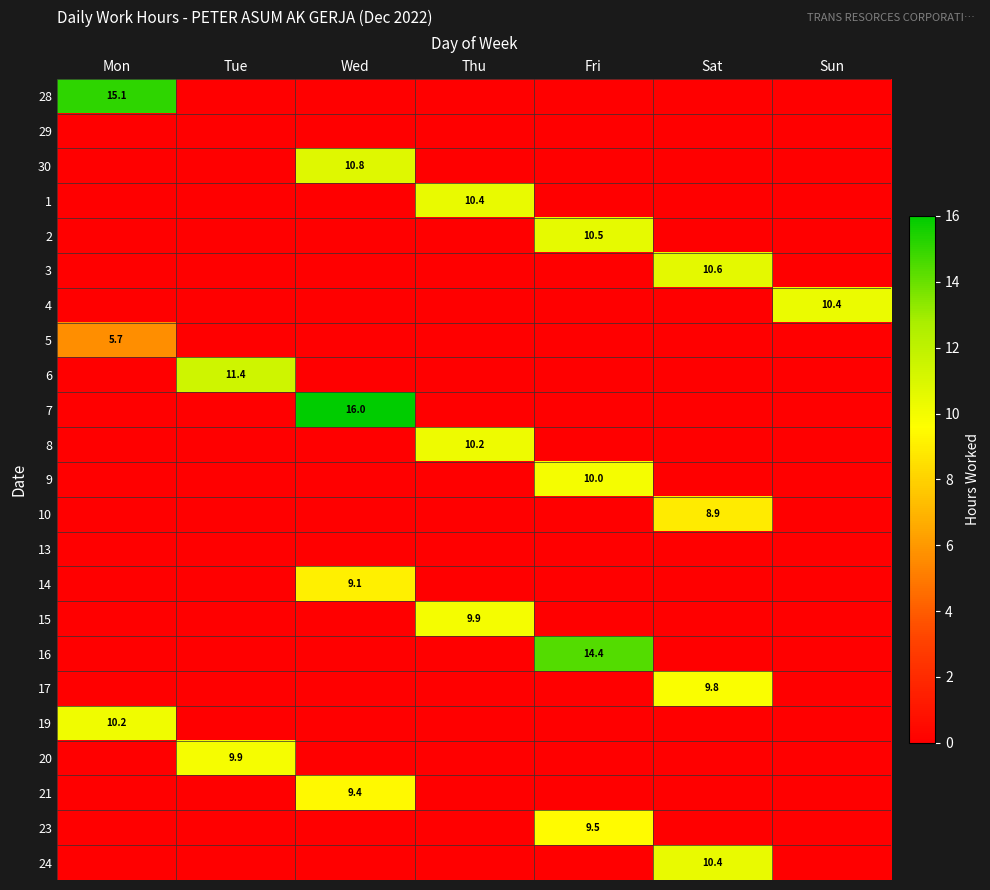

The 9 series shows 5.6 at Fri. True or false?

False